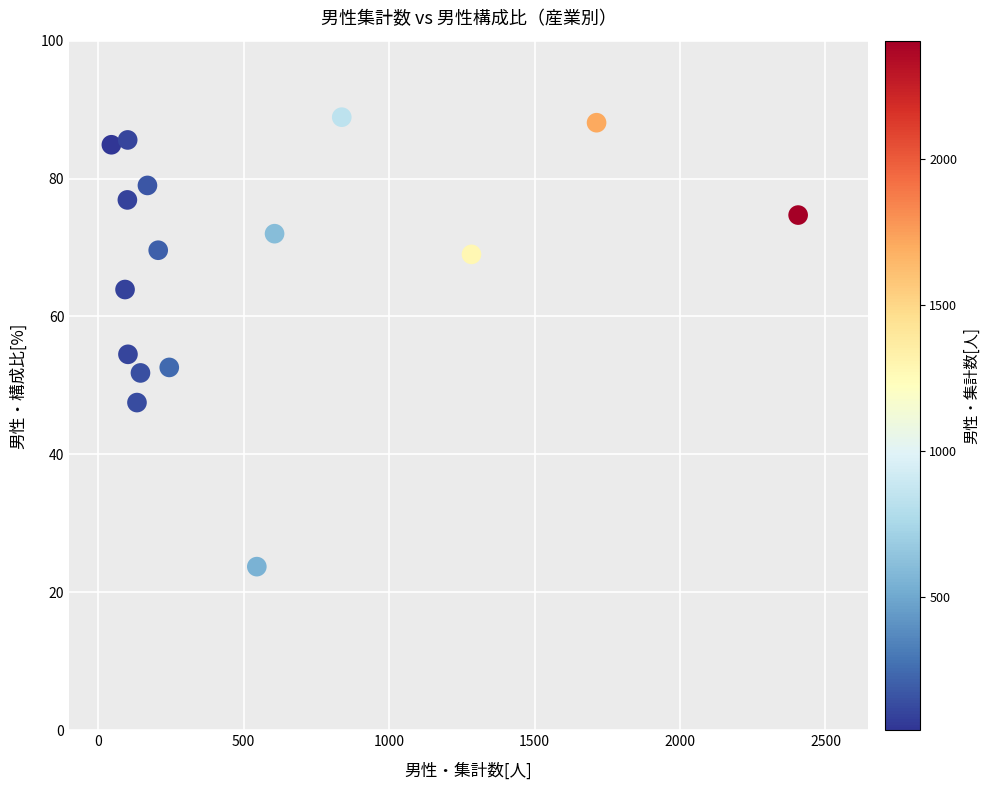

What Y value in the scatter plot is closest to 56?

54.5